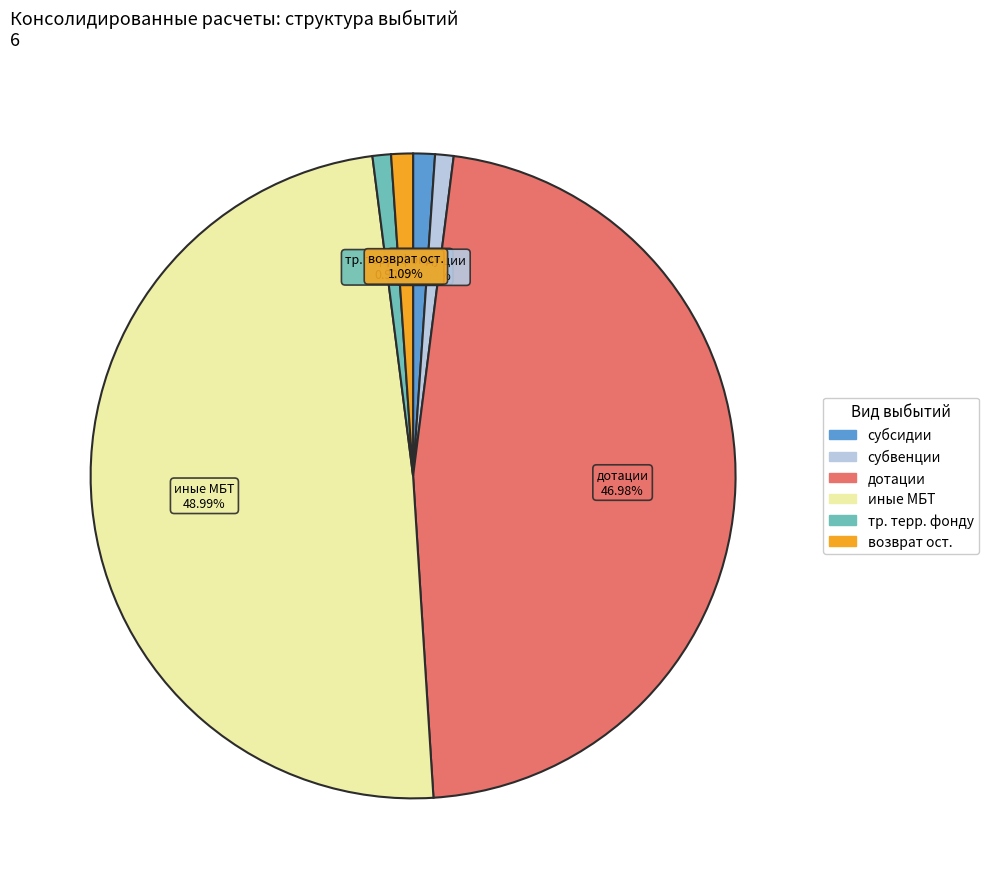

How many slices are in this pie chart?

6